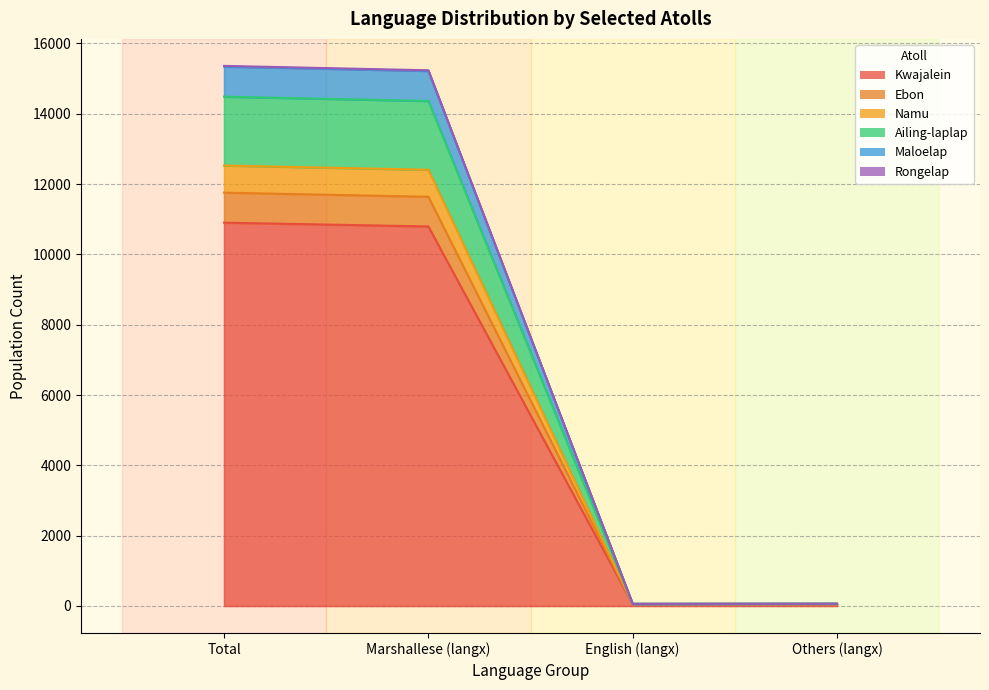

Where is Ebon nearest to the value 6292?

Marshallese (langx)